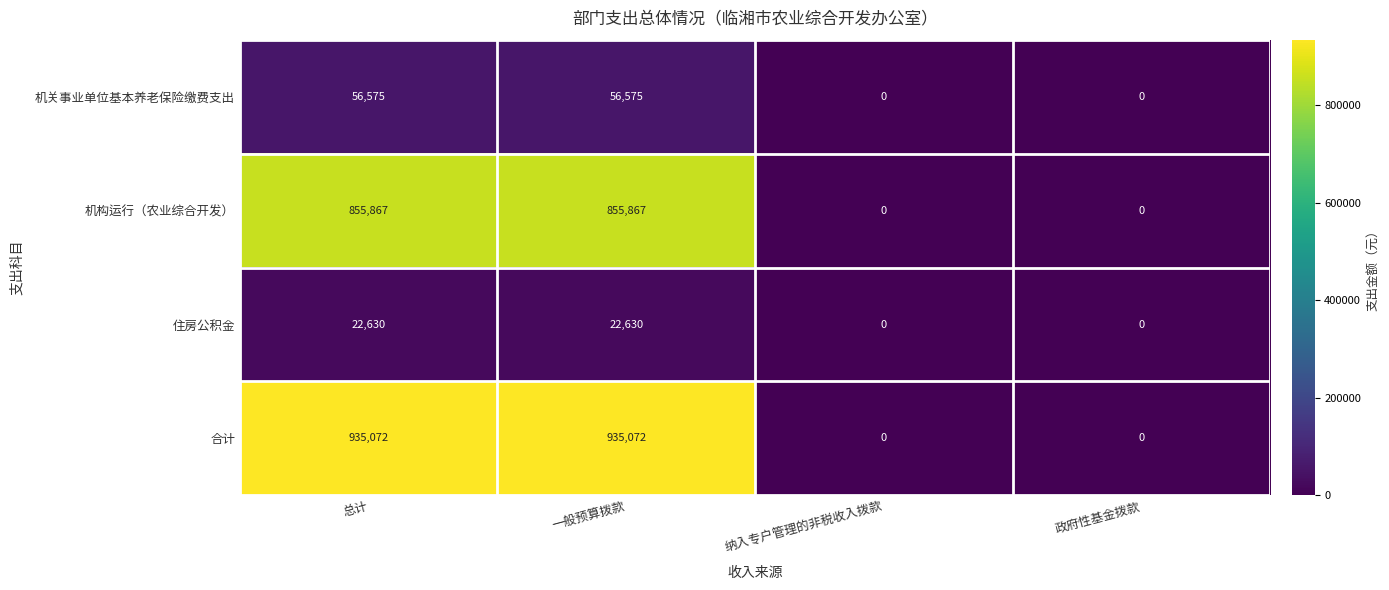

The 住房公积金 series shows 39091 at 总计. True or false?

False